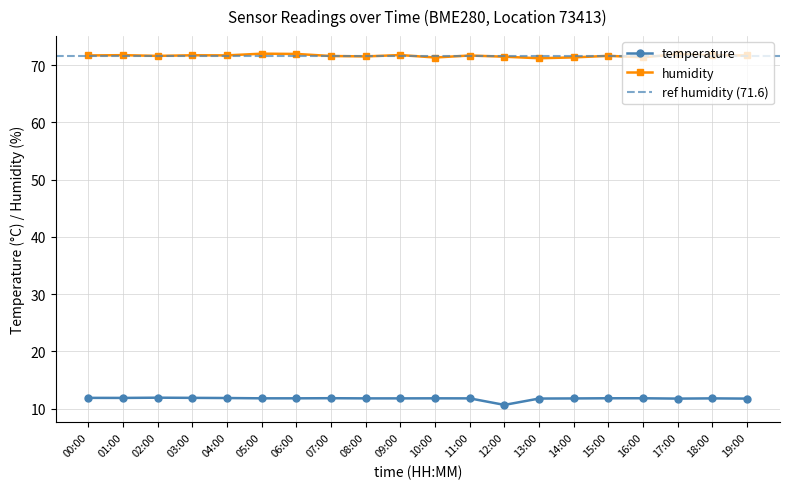

Which series changed the most between 03:00 and 17:00?

humidity